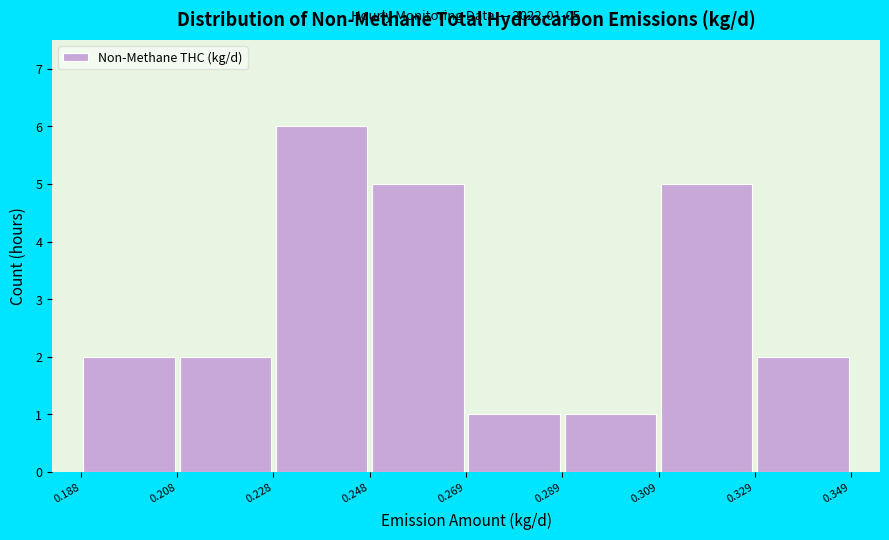

Over which range of the x-axis is the bar tallest?

0.228 to 0.248